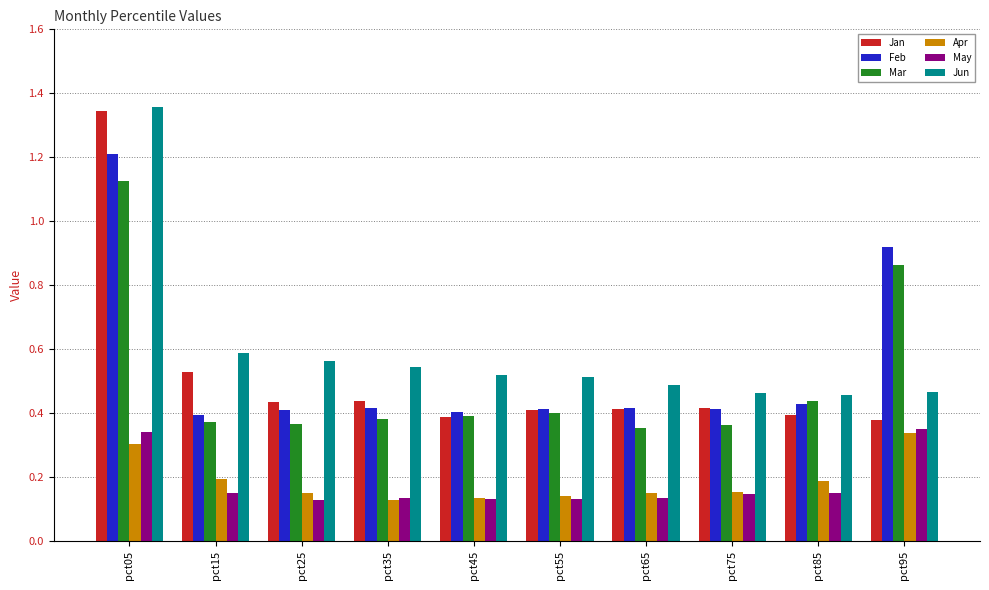

How many Jun values are between 0 and 1?

9